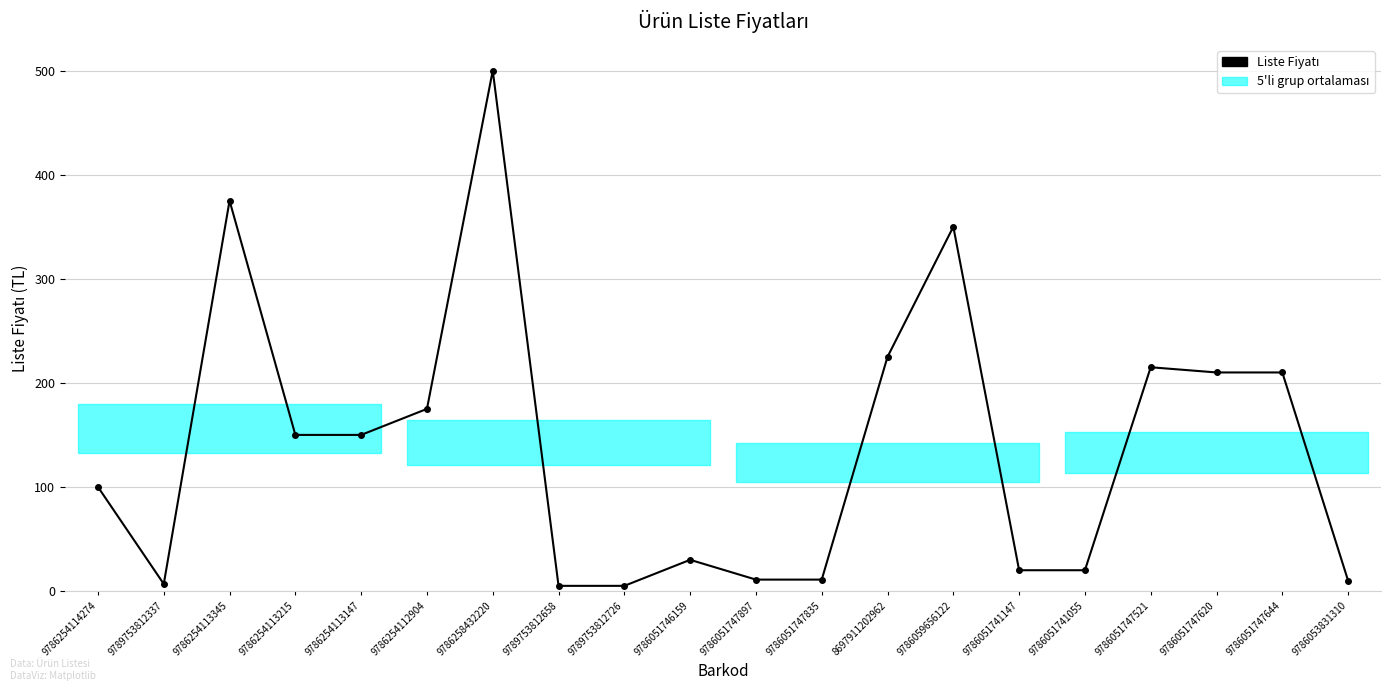

What is the smallest value displayed?

5.0